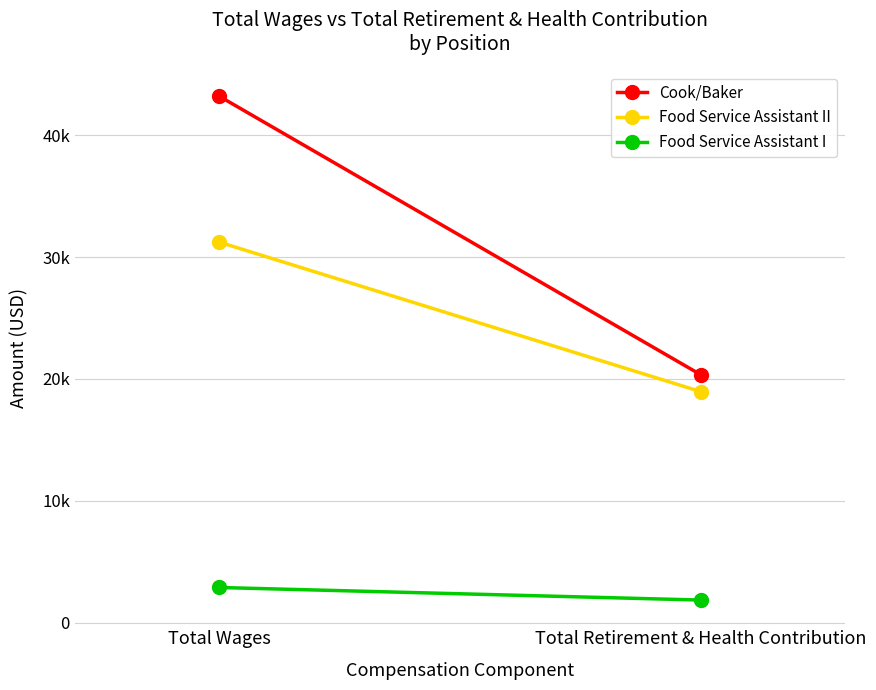

How many lines are shown in the chart?

3